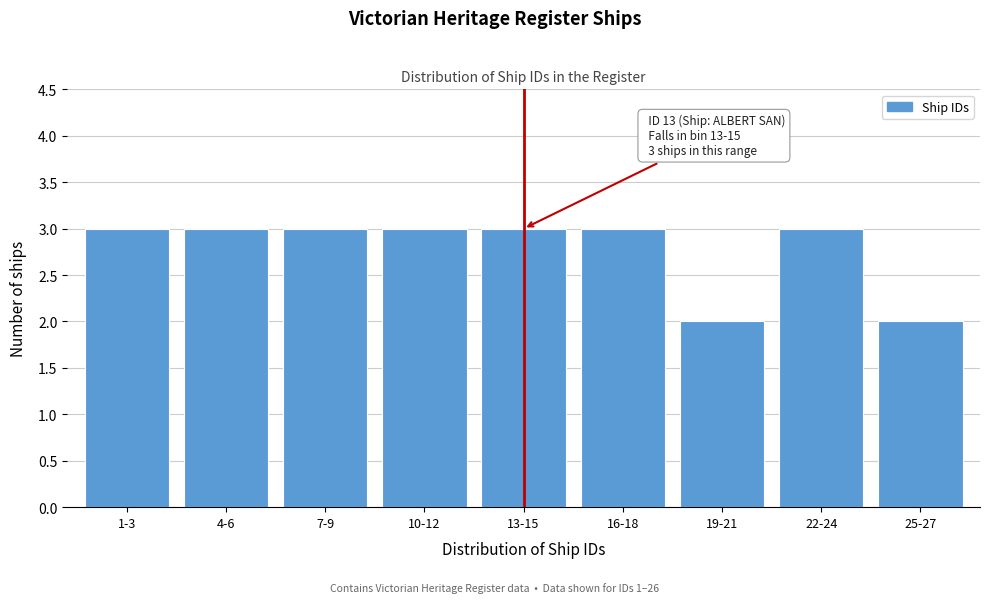

Reading left to right, what are all the values shown in this chart?

3	3	3	3	3	3	2	3	2